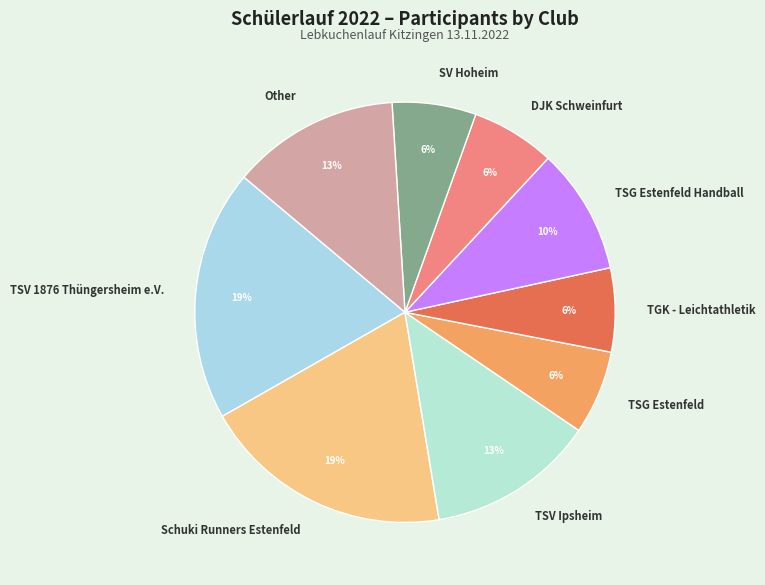

Is the sum of TSG Estenfeld and DJK Schweinfurt greater than half?

No